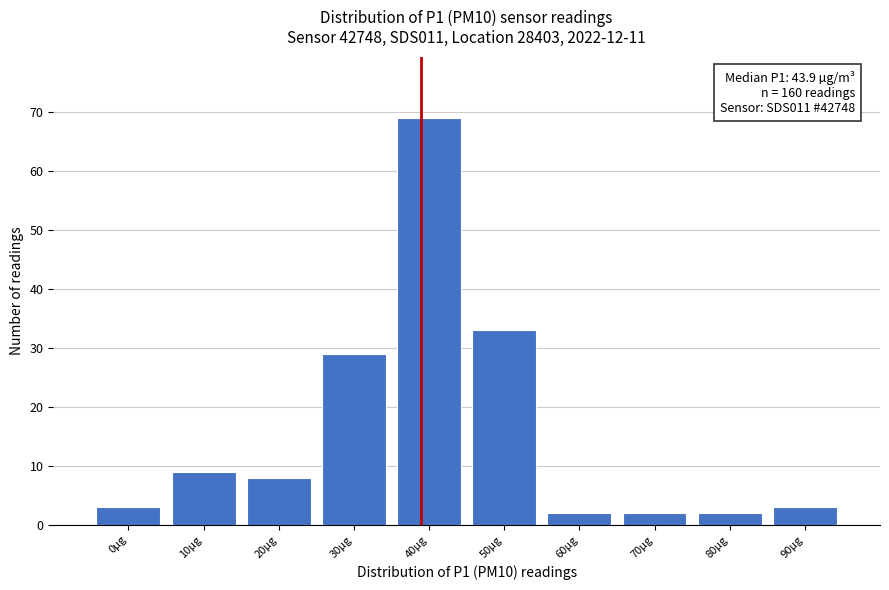

Reading left to right, extract all data points from this chart.

0µg=3	10µg=9	20µg=8	30µg=29	40µg=69	50µg=33	60µg=2	70µg=2	80µg=2	90µg=3